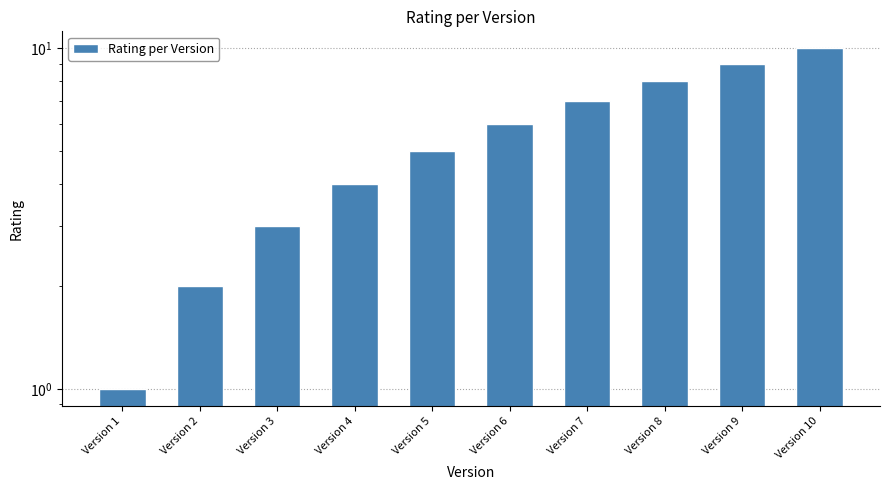

Reading right to left, what are all the values shown in this chart?

Version 10=10	Version 9=9	Version 8=8	Version 7=7	Version 6=6	Version 5=5	Version 4=4	Version 3=3	Version 2=2	Version 1=1